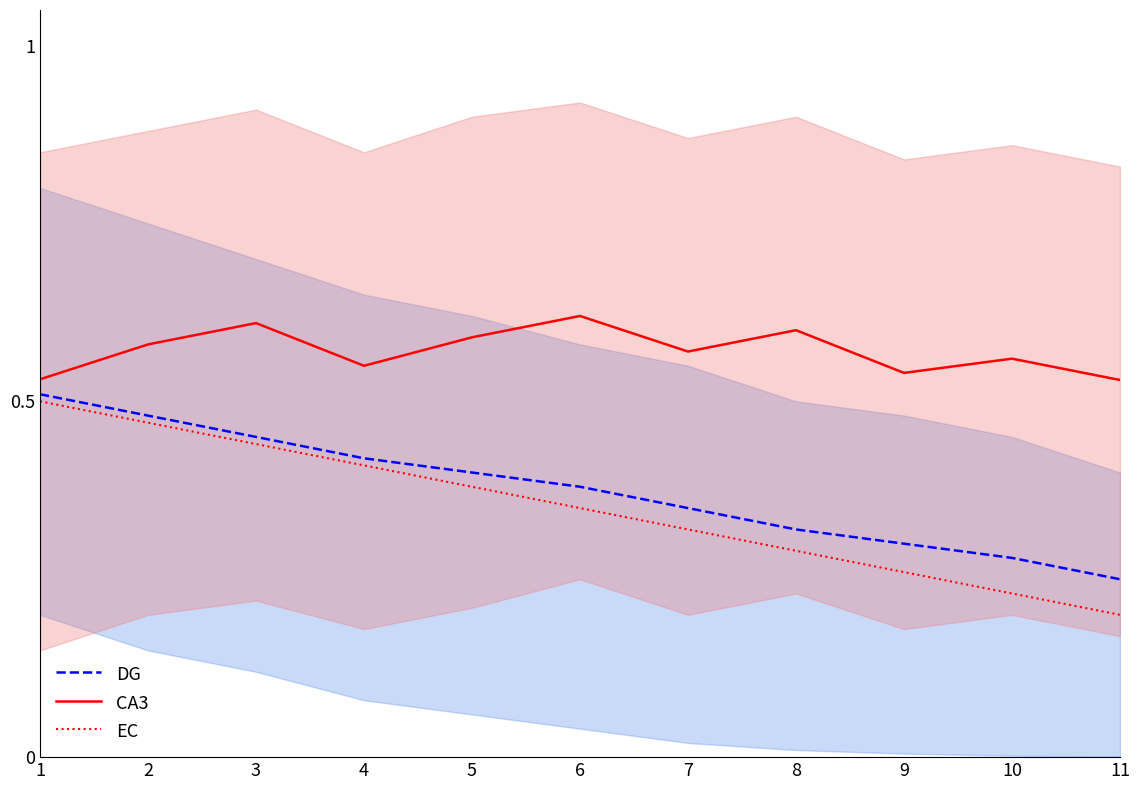

Reading left to right, what are all the values shown in this chart?

DG: 0.5	0.5	0.5	0.4	0.4	0.4	0.3	0.3	0.3	0.3	0.2
CA3: 0.5	0.6	0.6	0.6	0.6	0.6	0.6	0.6	0.5	0.6	0.5
EC: 0.5	0.5	0.4	0.4	0.4	0.3	0.3	0.3	0.3	0.2	0.2